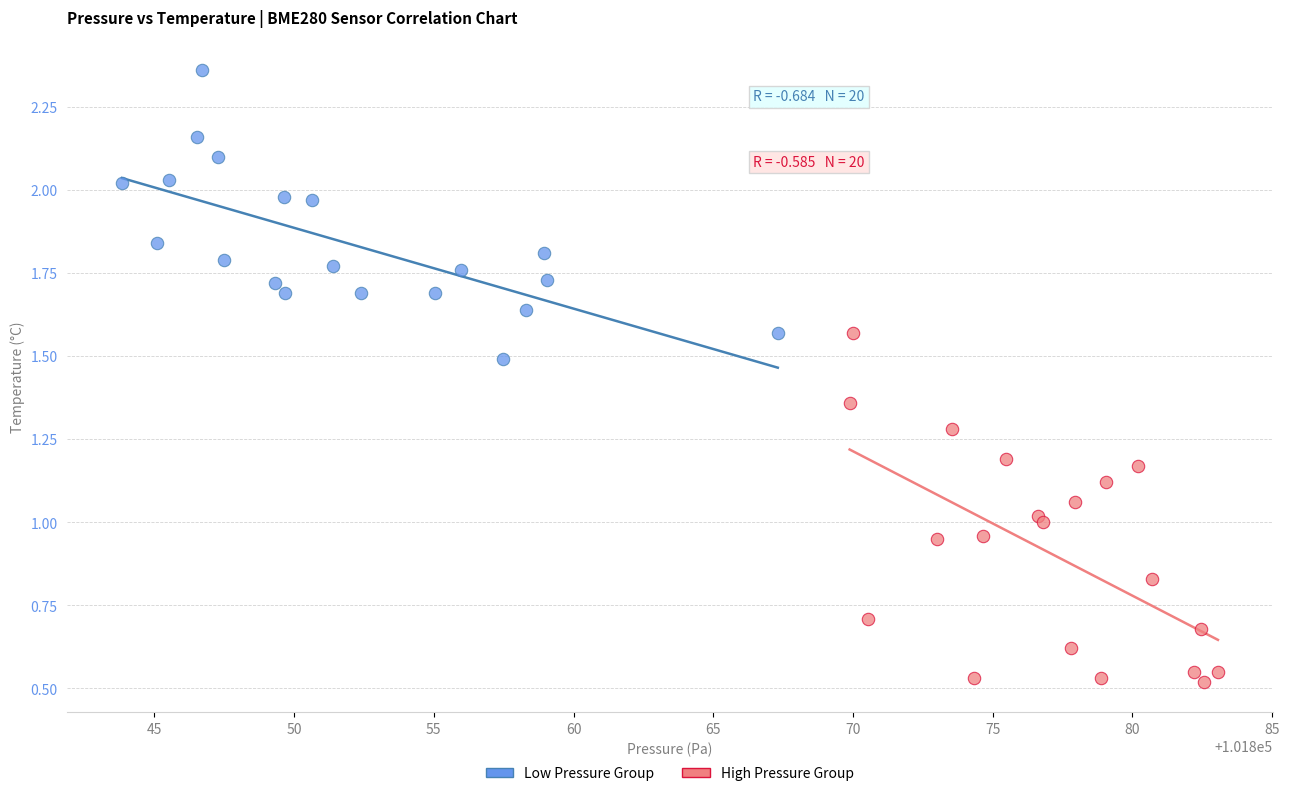

Which series has the widest spread of Y values?

High Pressure Group